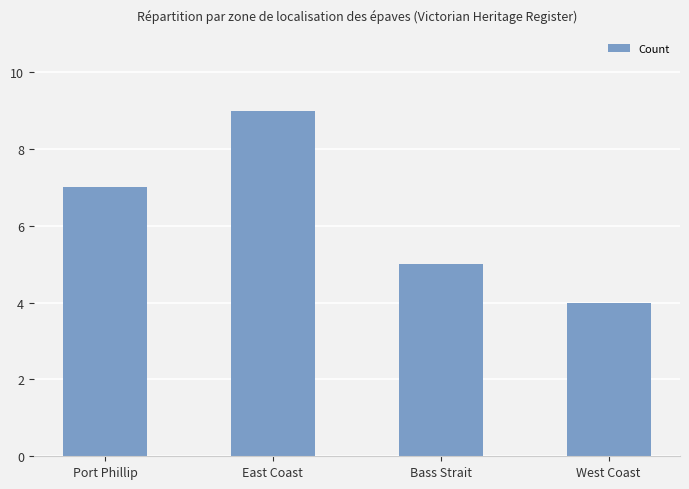

What is the value of the 1st bar from the left?

7